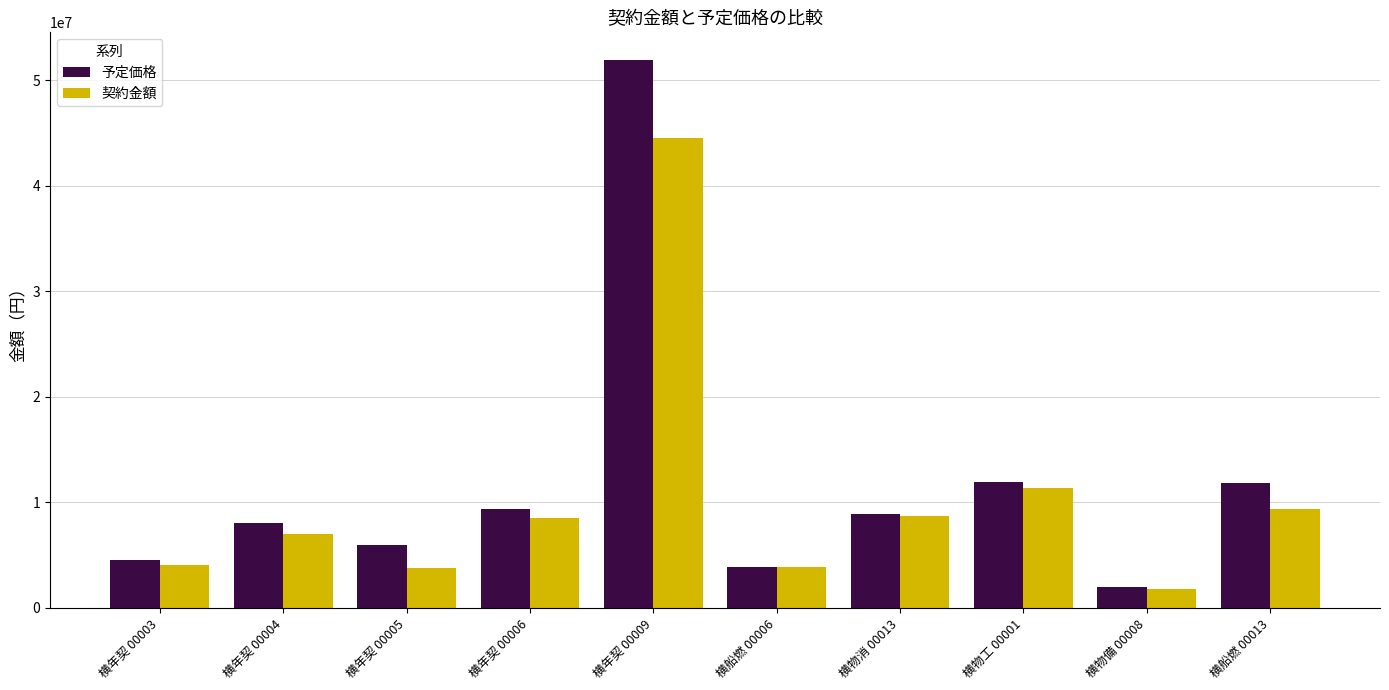

Which series has the largest total across all categories?

予定価格